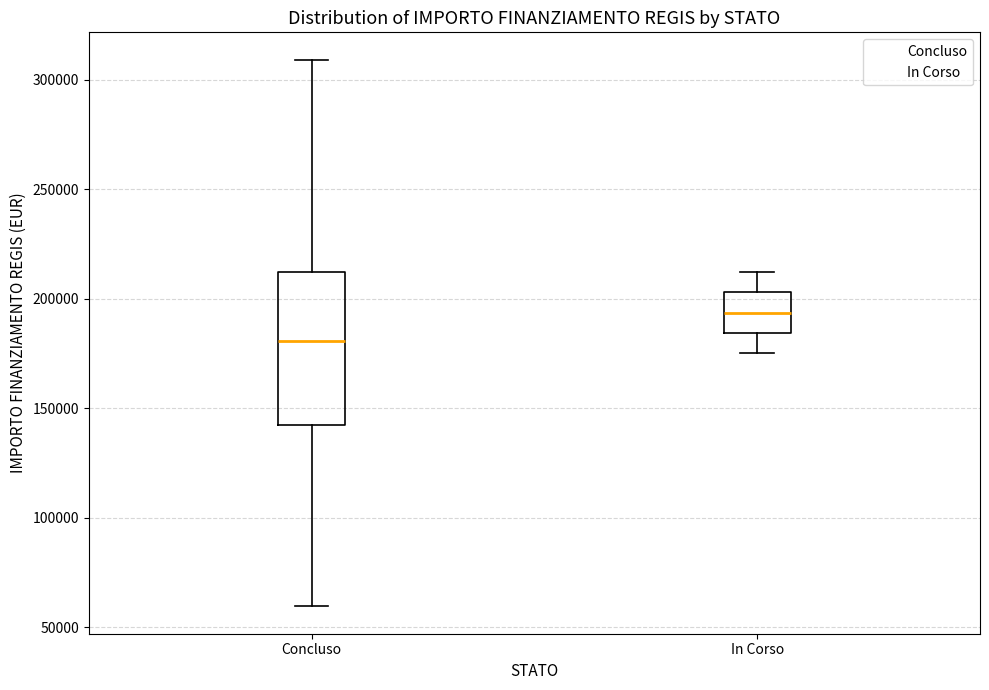

Where does the upper whisker of the box for Concluso end on the y-axis? The values are not printed on the chart, so give them approximately, as read against the axis.

310000